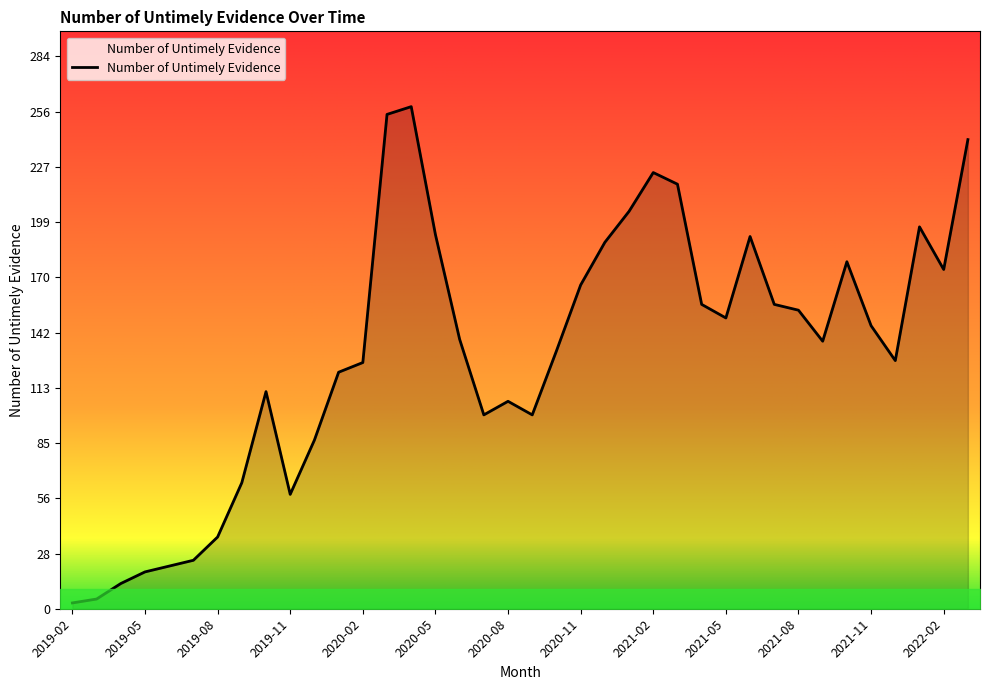

What is the greatest value displayed?

259